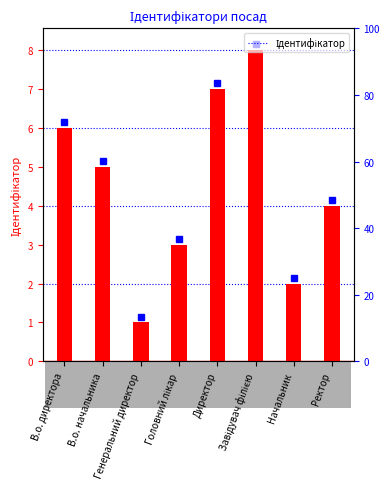

What is the maximum value shown in the chart?

8